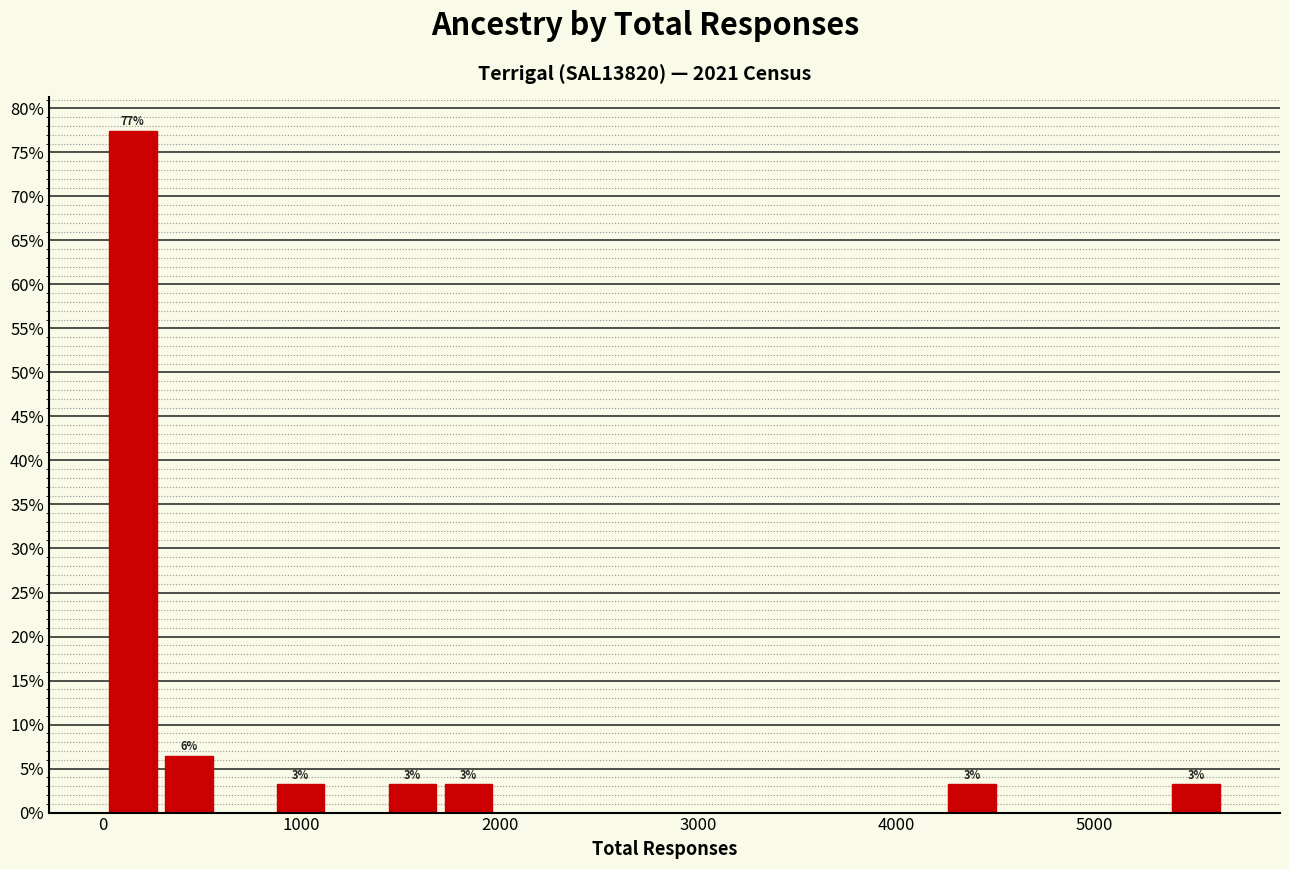

Read against the x-axis, roughly where is the centre of the tallest bar?

100